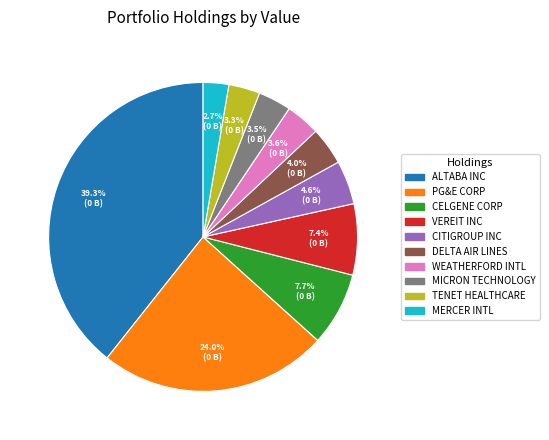

How much of the chart is everything except DELTA AIR LINES?

96.0%